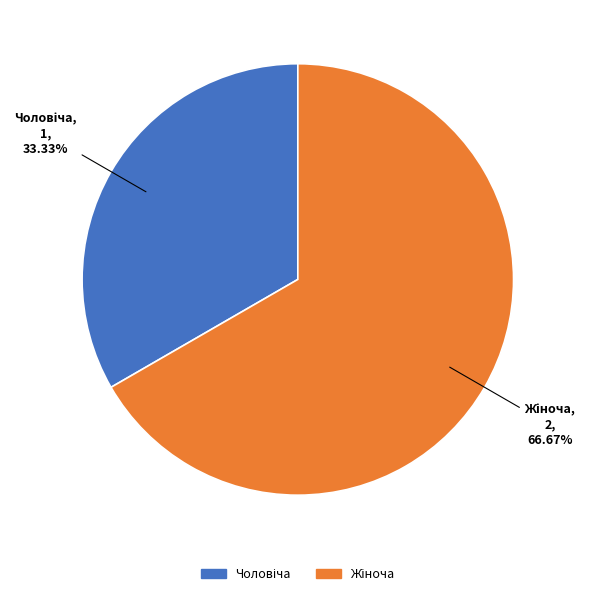

Is there a majority slice in this chart?

Yes